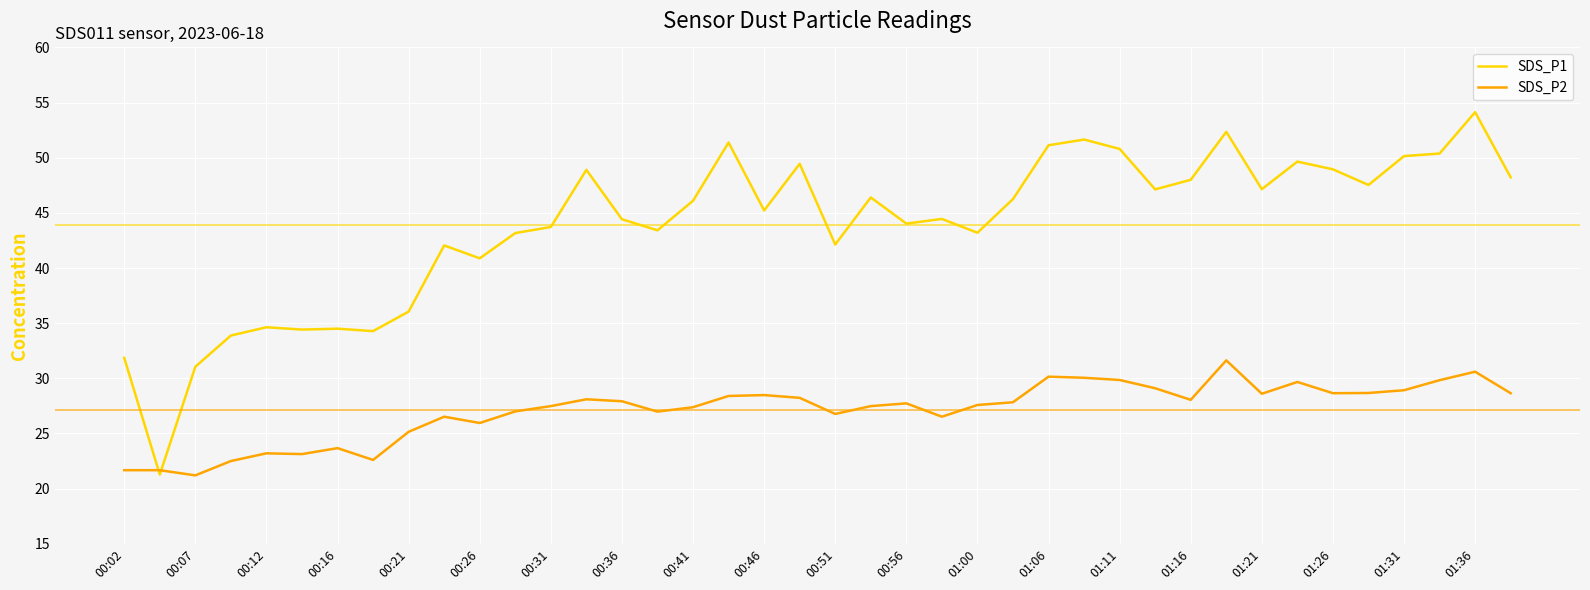

What is the difference between the maximum and minimum values in the SDS_P2 series?

10.4